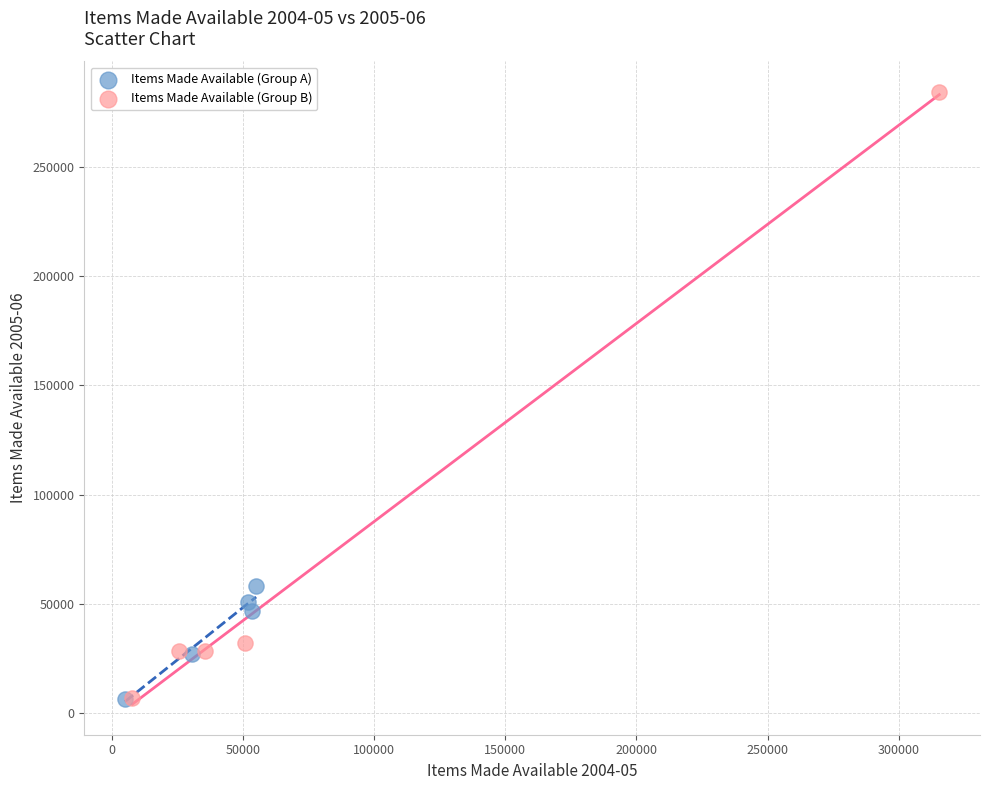

Which series reaches the maximum Y coordinate?

Items Made Available (Group B)